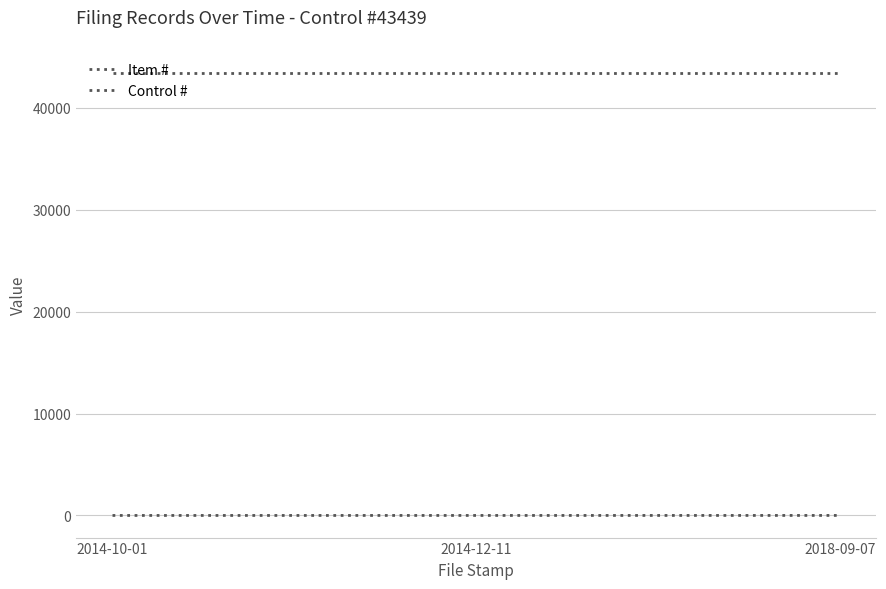

Between 2014-12-11 and 2018-09-07, which series saw the biggest shift?

Item #